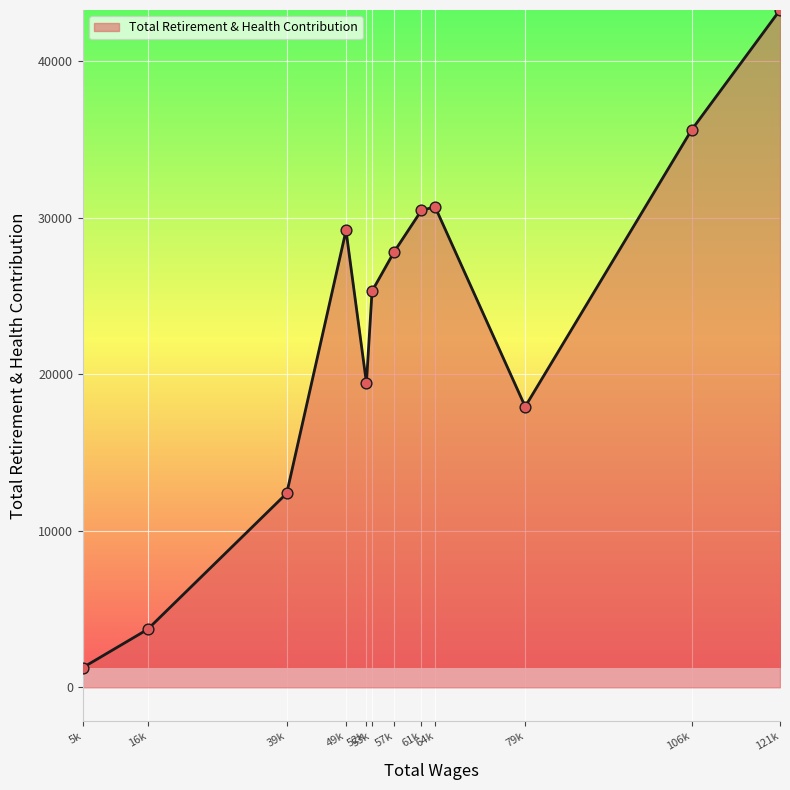

What is the change in value from 16k to 52k?

+15735